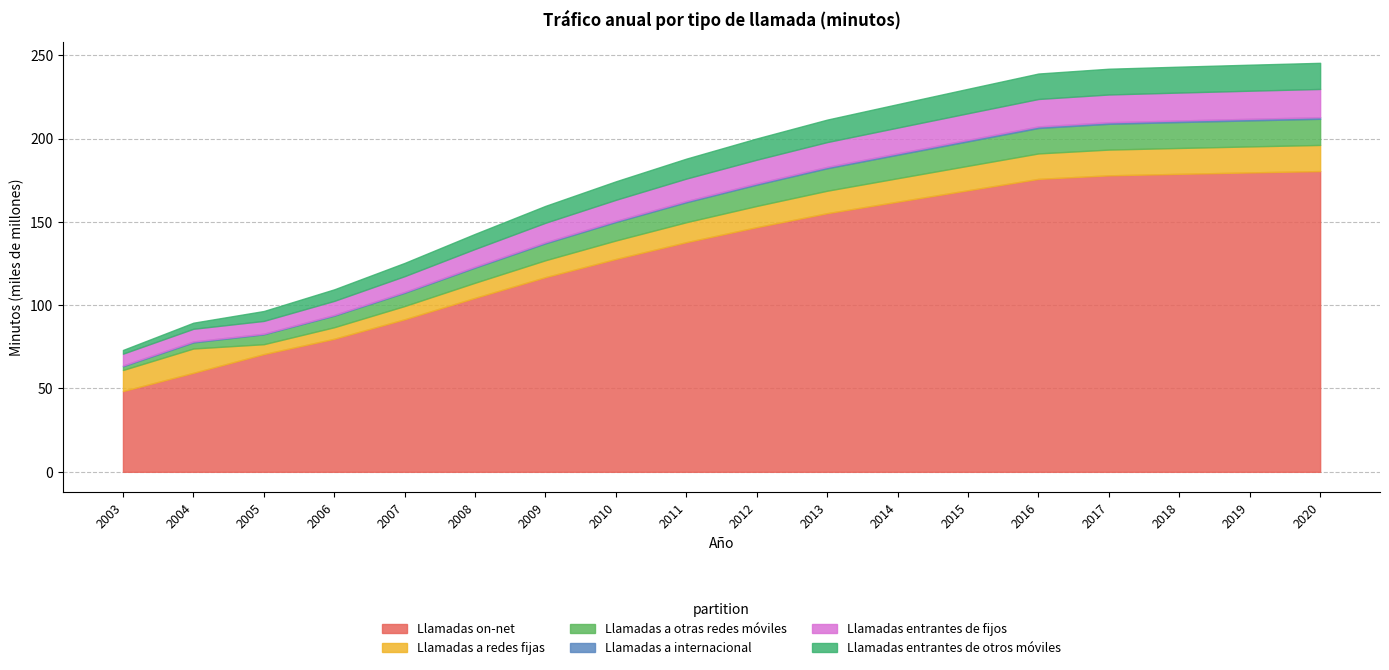

Does the chart have visible grid lines?

Yes